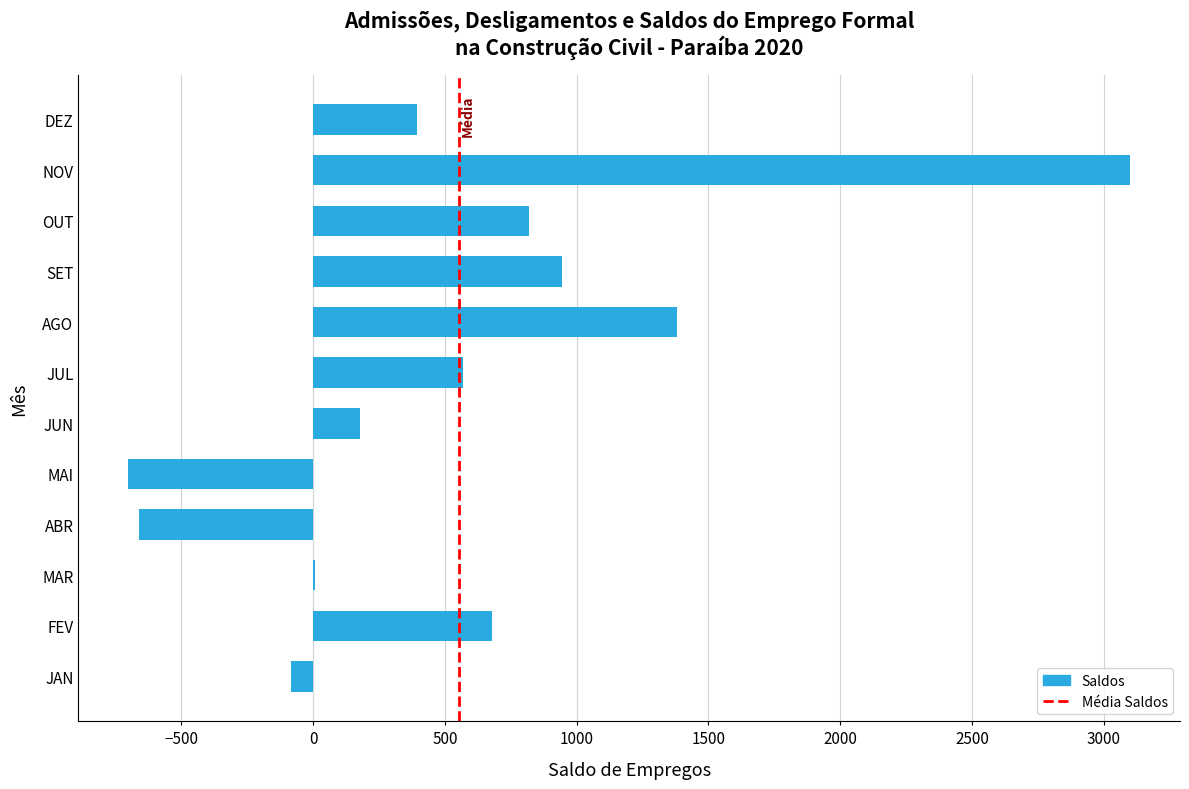

Which category has the highest value across all series?

NOV